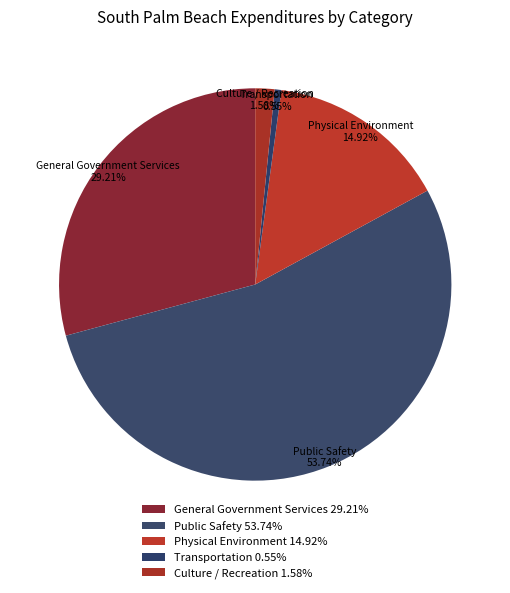

Which slice is the smallest?

Transportation